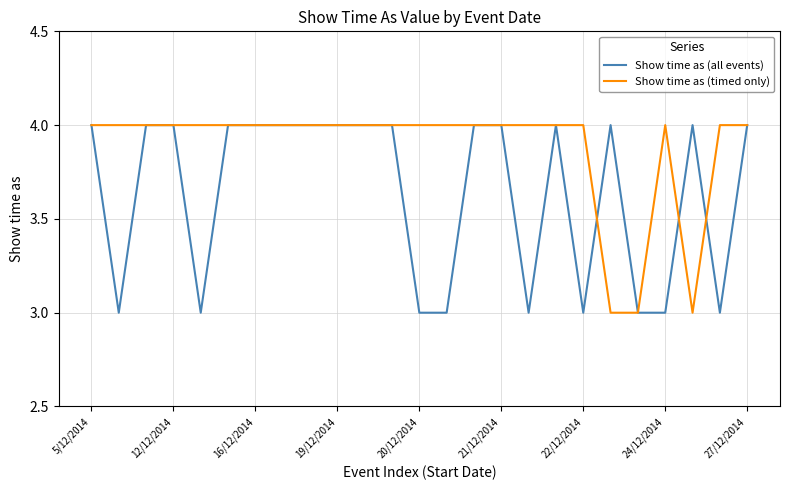

Which series has the largest total across all categories?

Show time as (timed only)